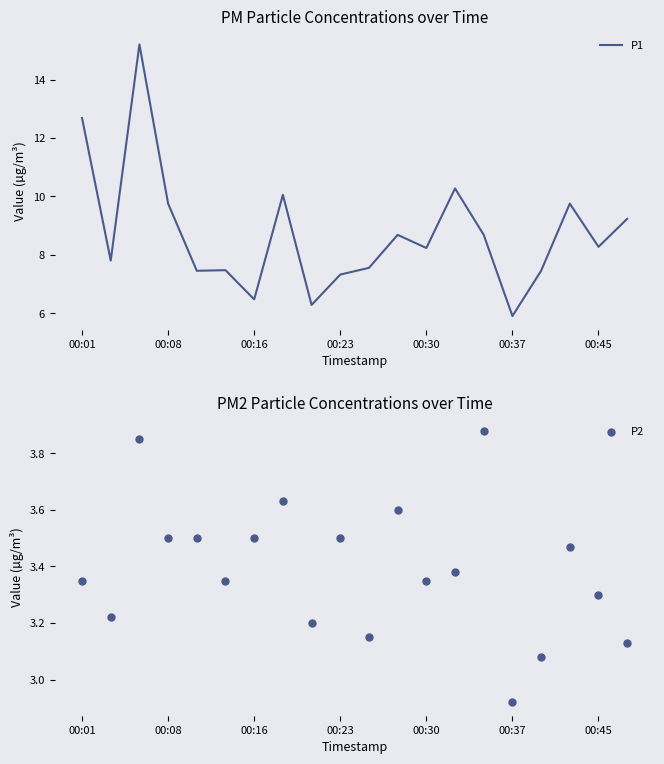

Which series has the largest total across all categories?

P1